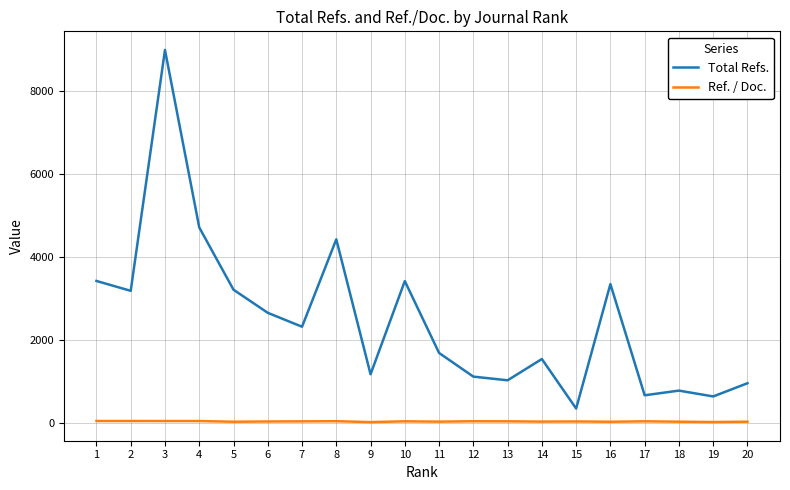

True or false: Ref. / Doc. and Total Refs. cross at least once.

False